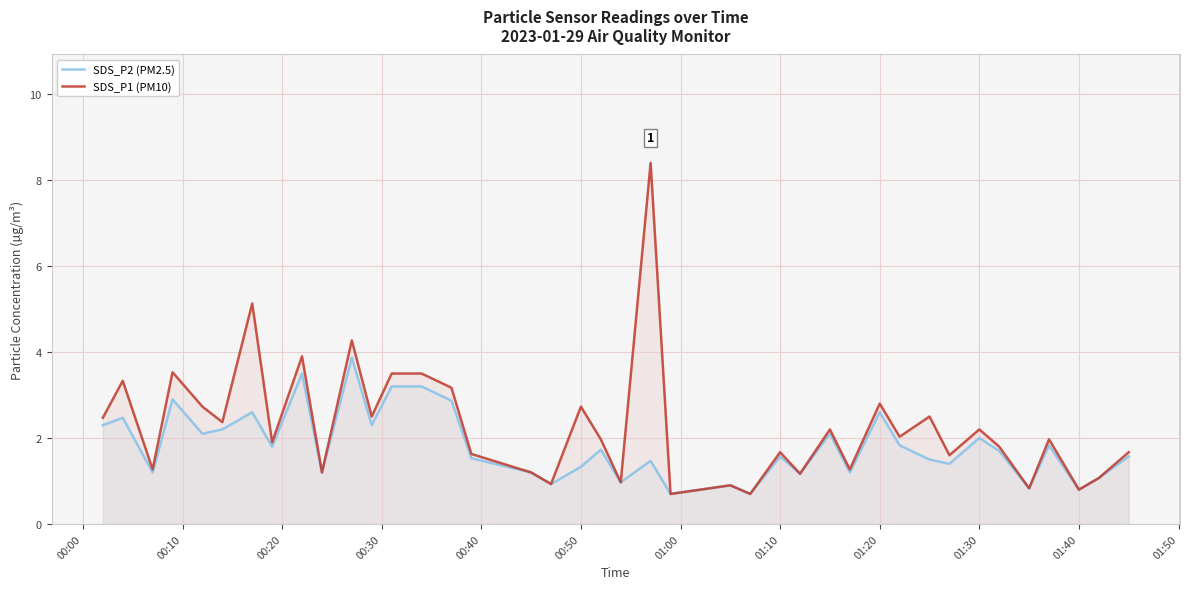

Rank the series by their average value, from highest to lowest.

SDS_P1 (PM10), SDS_P2 (PM2.5)